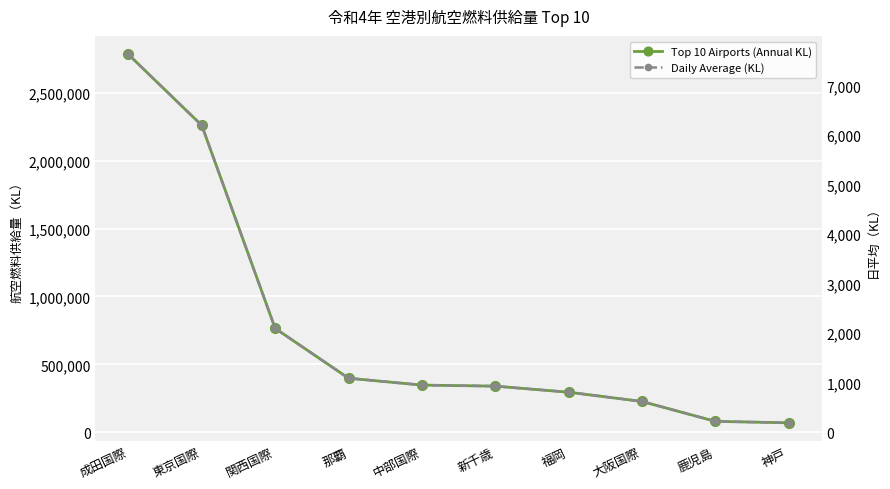

What is the difference between the Daily Average (KL) values at 新千歳 and 神戸?

740